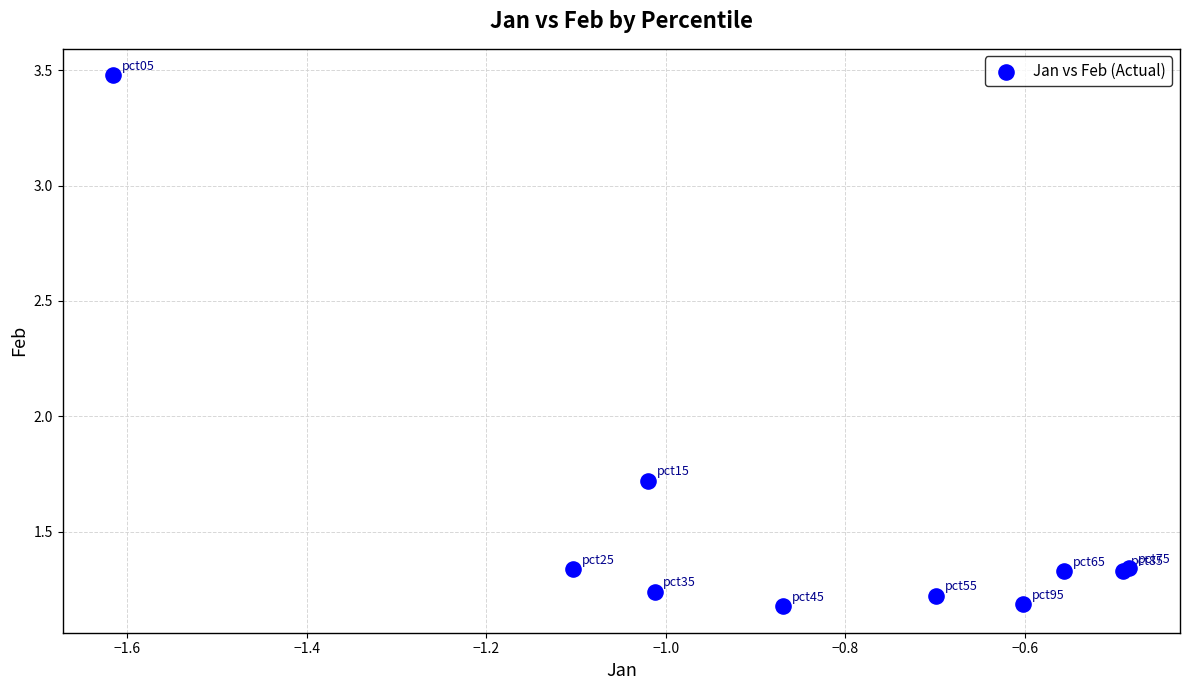

What Y value in the scatter plot is closest to 2?

1.7